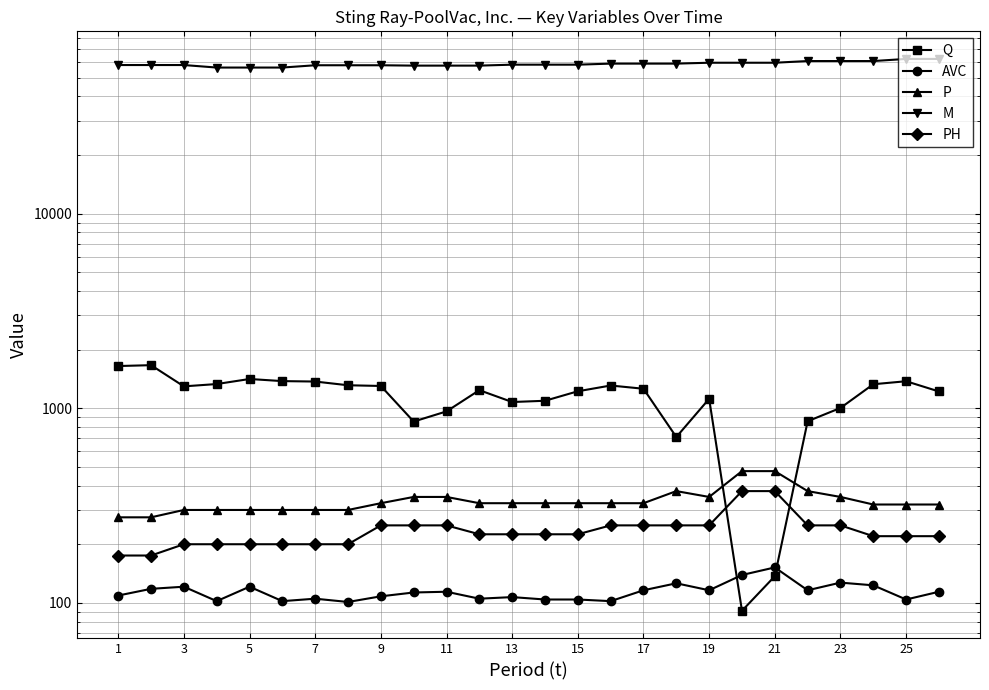

How many data points does each series have?

26